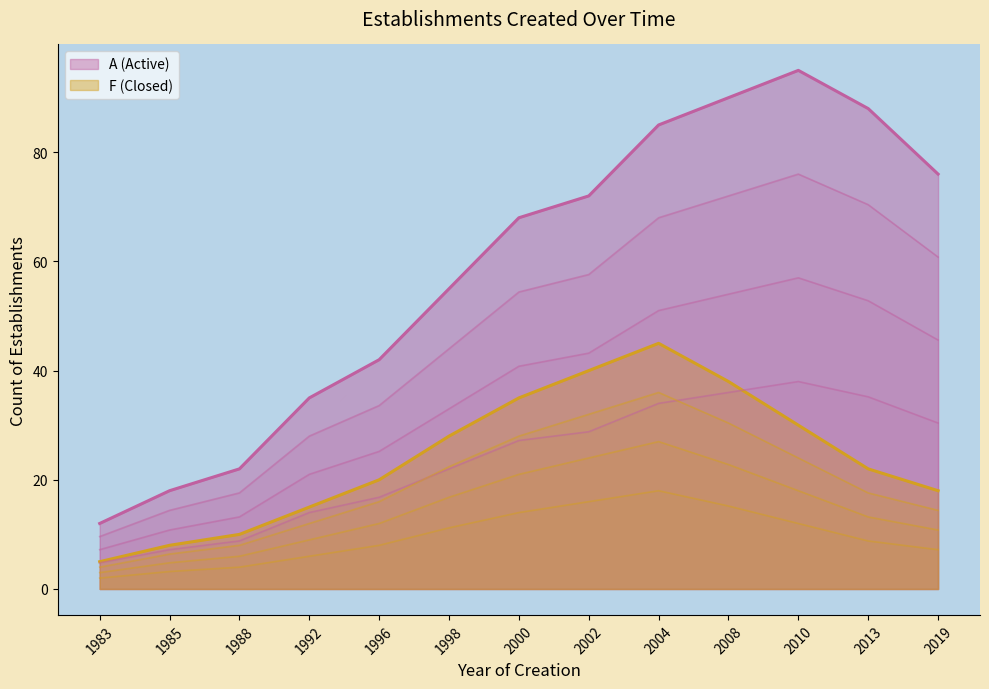

Reading left to right, transcribe all the data shown in this chart.

A (Active): 1983=12	1985=18	1988=22	1992=35	1996=42	1998=55	2000=68	2002=72	2004=85	2008=90	2010=95	2013=88	2019=76
F (Closed): 1983=5	1985=8	1988=10	1992=15	1996=20	1998=28	2000=35	2002=40	2004=45	2008=38	2010=30	2013=22	2019=18